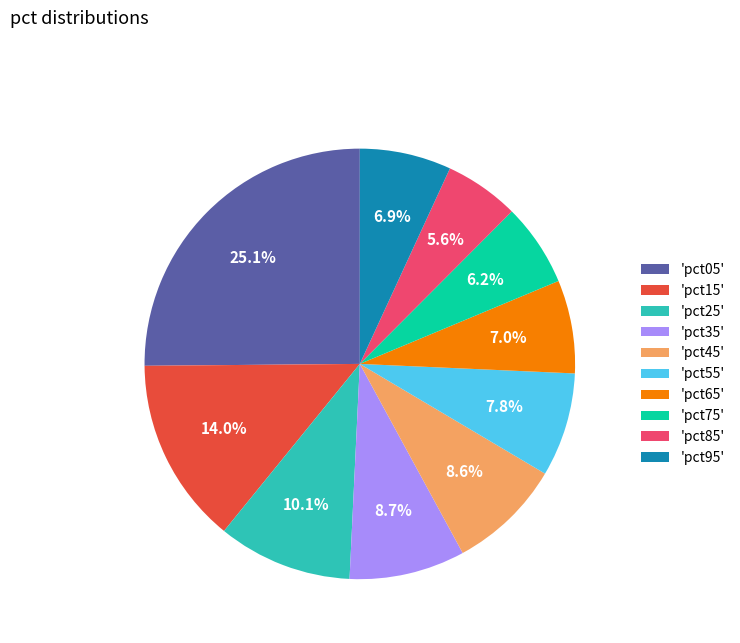

Which has a higher value, 'pct25' or 'pct65'?

'pct25'